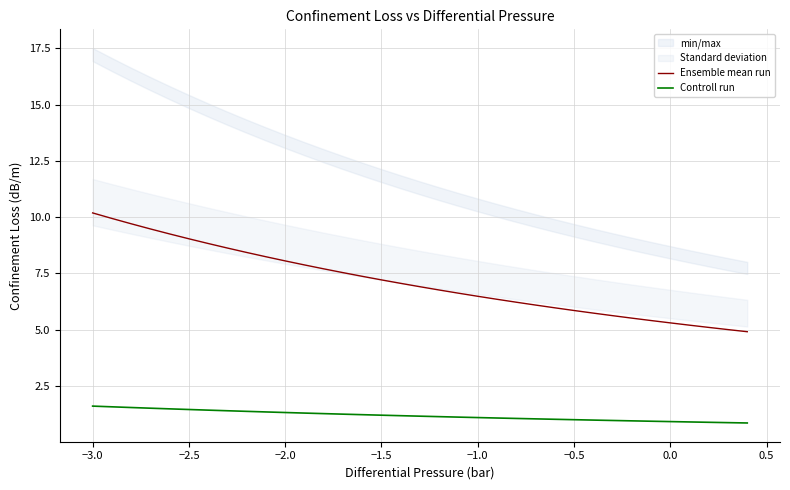

True or false: Controll run and Ensemble mean run intersect in this chart.

False